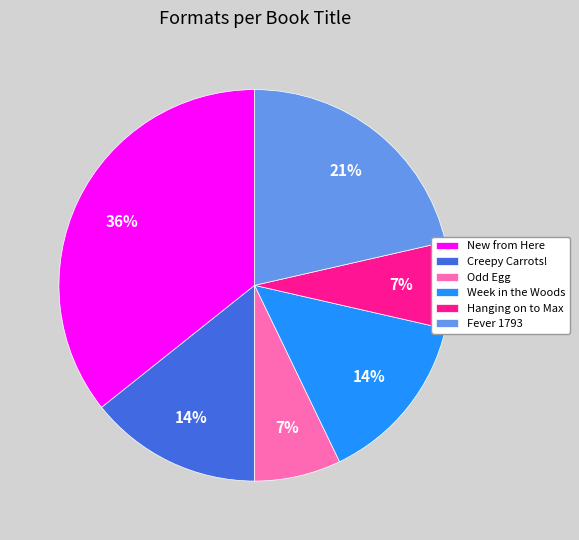

Approximately how many times larger is the value at Fever 1793 compared to New from Here?

0.6